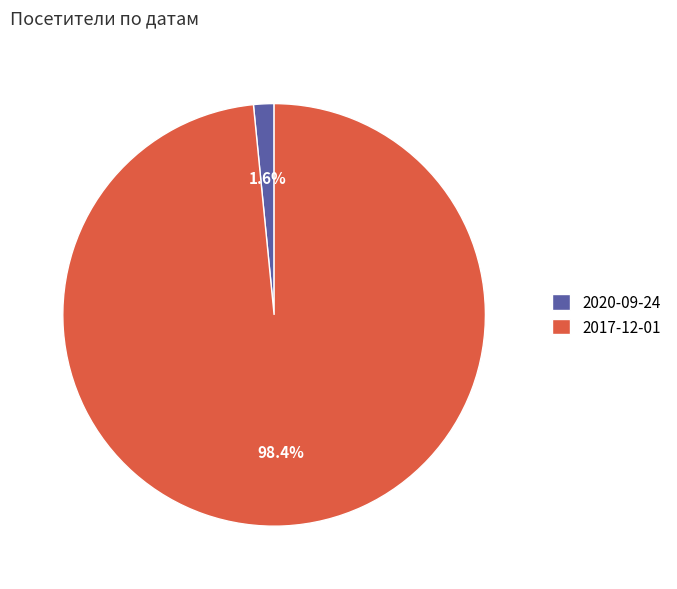

To the nearest percent, what is the average slice percentage?

50%